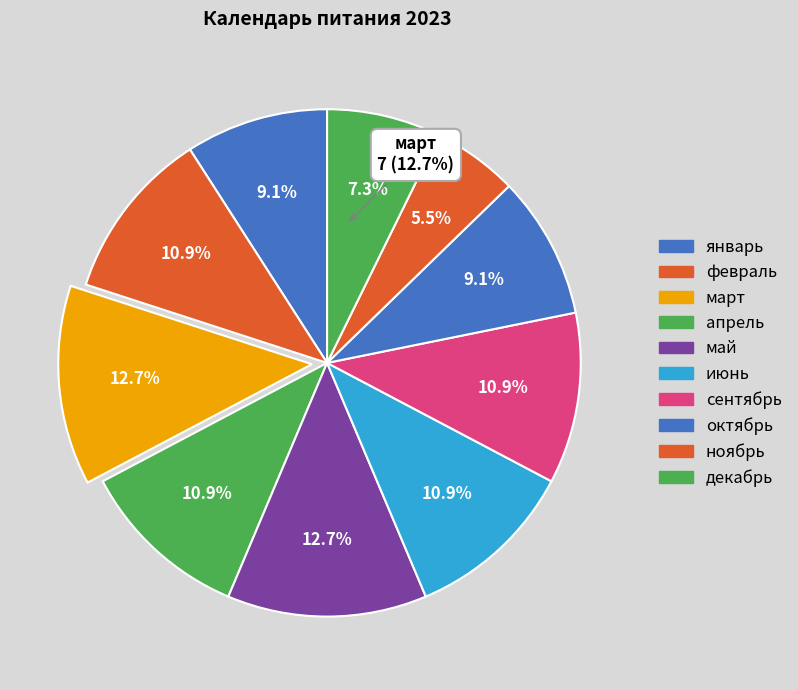

Combined, what portion of the pie is сентябрь and ноябрь?

16.4%